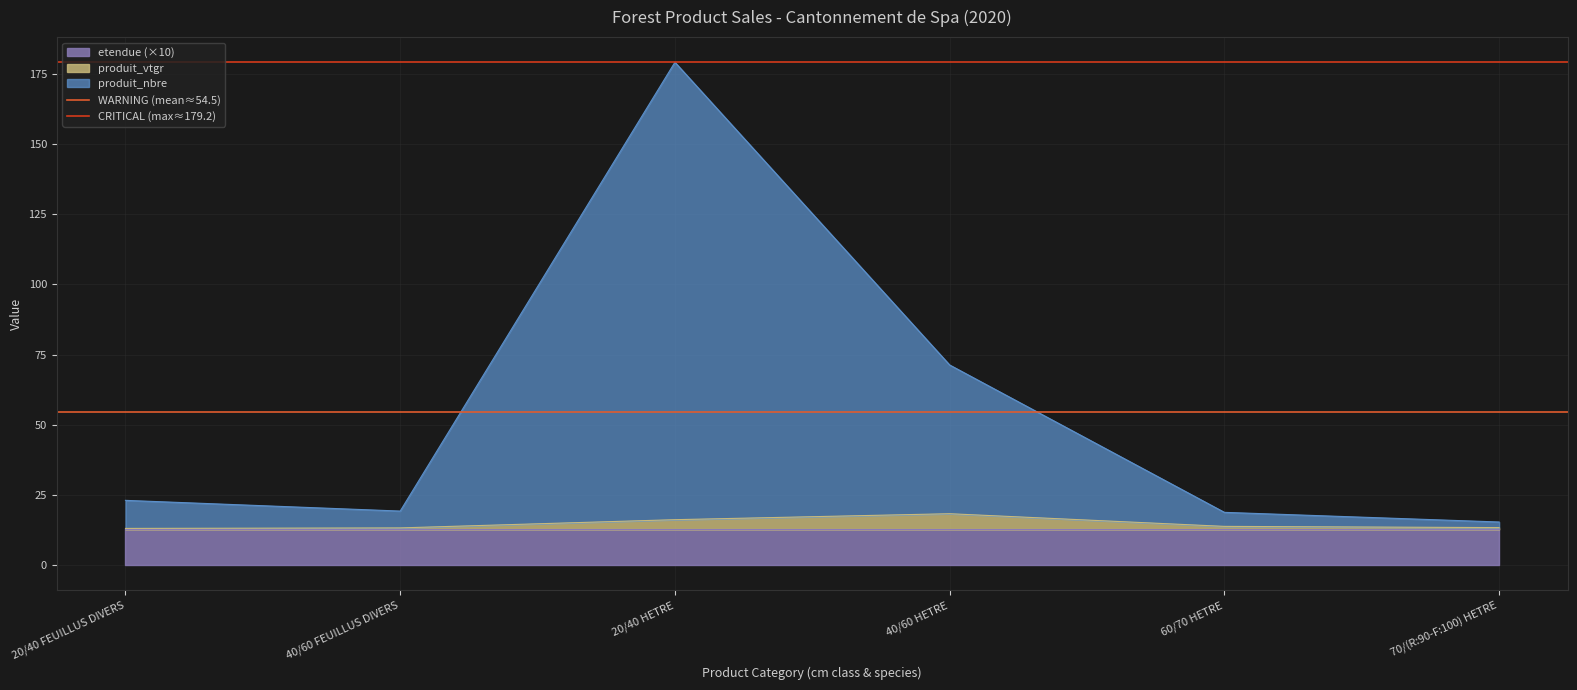

True or false: produit_vtgr has a value of 26.7 at 20/40 HETRE.

False